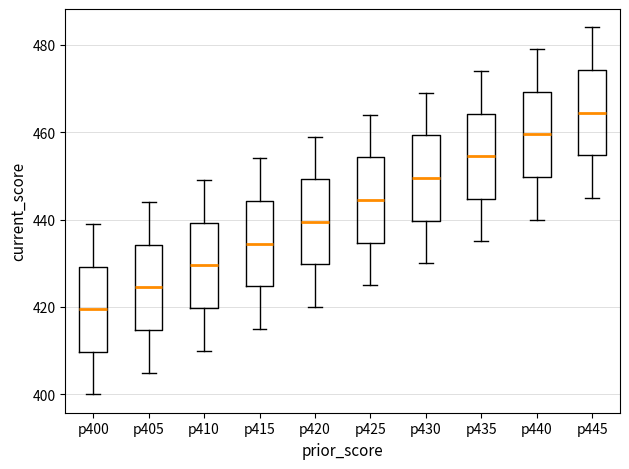

Reading left to right, read every box against the y-axis: the position of its median line, the range the box covers, and the ends of its whiskers. The values are not printed on the chart, so give them approximately, as read against the axis.

p400: median 420, box 410 to 430, whiskers 400 to 440
p405: median 424, box 414 to 434, whiskers 406 to 444
p410: median 430, box 420 to 440, whiskers 410 to 450
p415: median 434, box 424 to 444, whiskers 416 to 454
p420: median 440, box 430 to 450, whiskers 420 to 460
p425: median 444, box 434 to 454, whiskers 426 to 464
p430: median 450, box 440 to 460, whiskers 430 to 470
p435: median 454, box 444 to 464, whiskers 436 to 474
p440: median 460, box 450 to 470, whiskers 440 to 480
p445: median 464, box 454 to 474, whiskers 446 to 484